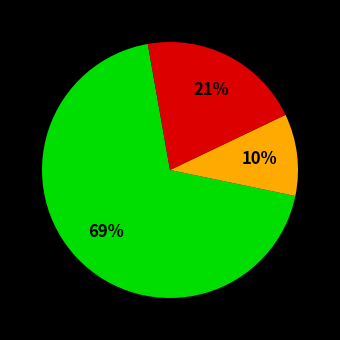

To the nearest percent, what is the average slice percentage?

33%